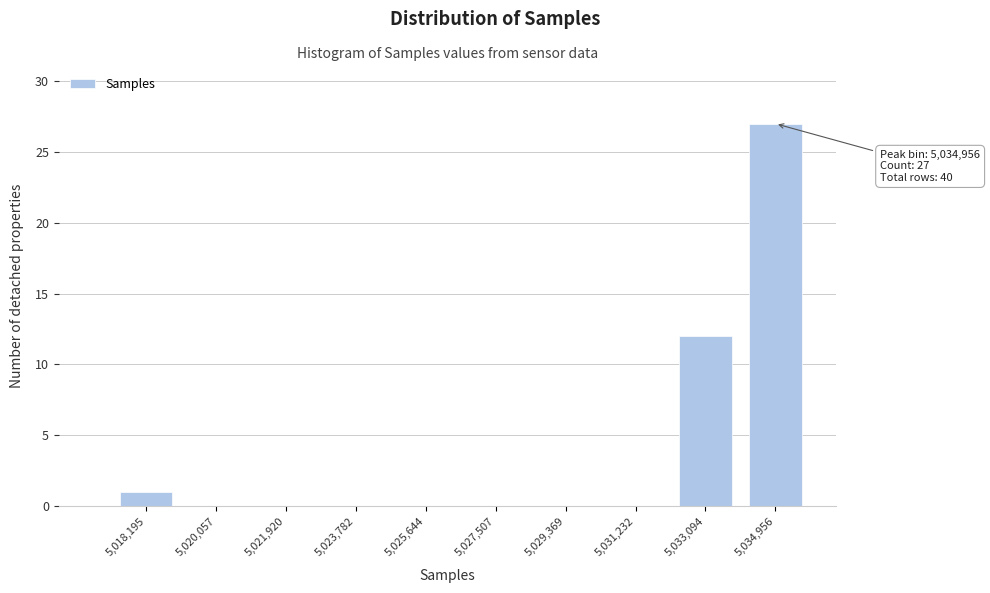

Which range on the x-axis has the tallest bar?

5034000 to 5035800